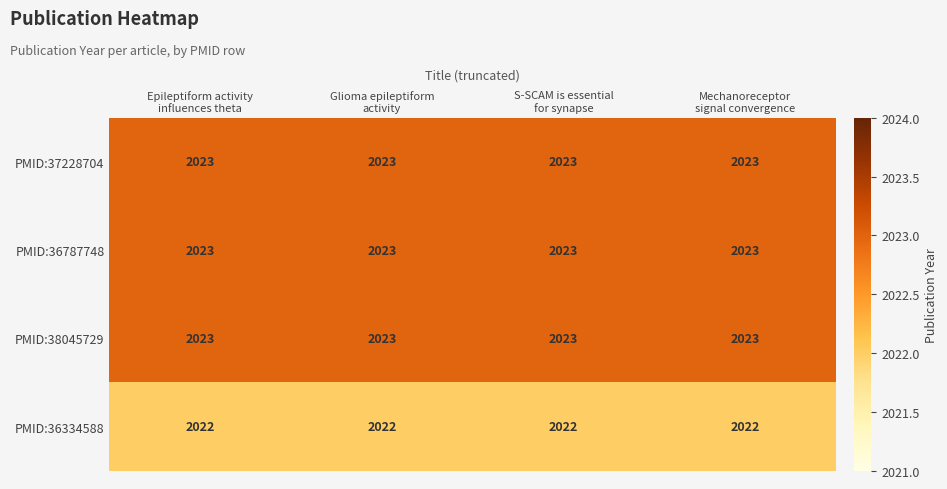

At how many categories does at least one series exceed 2022?

4